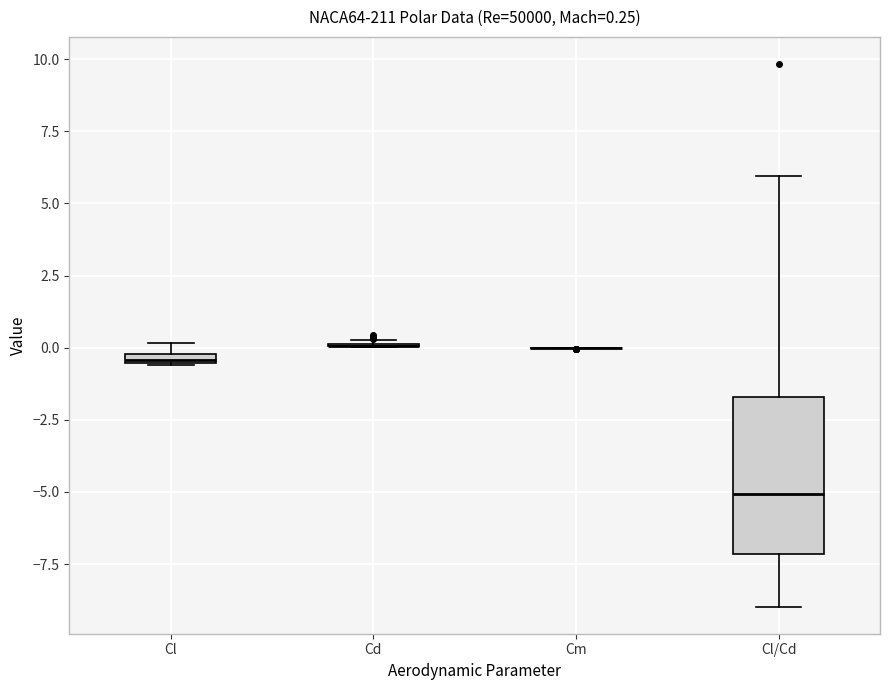

Comparing the boxes themselves (not the whiskers), which one is the tallest?

Cl/Cd